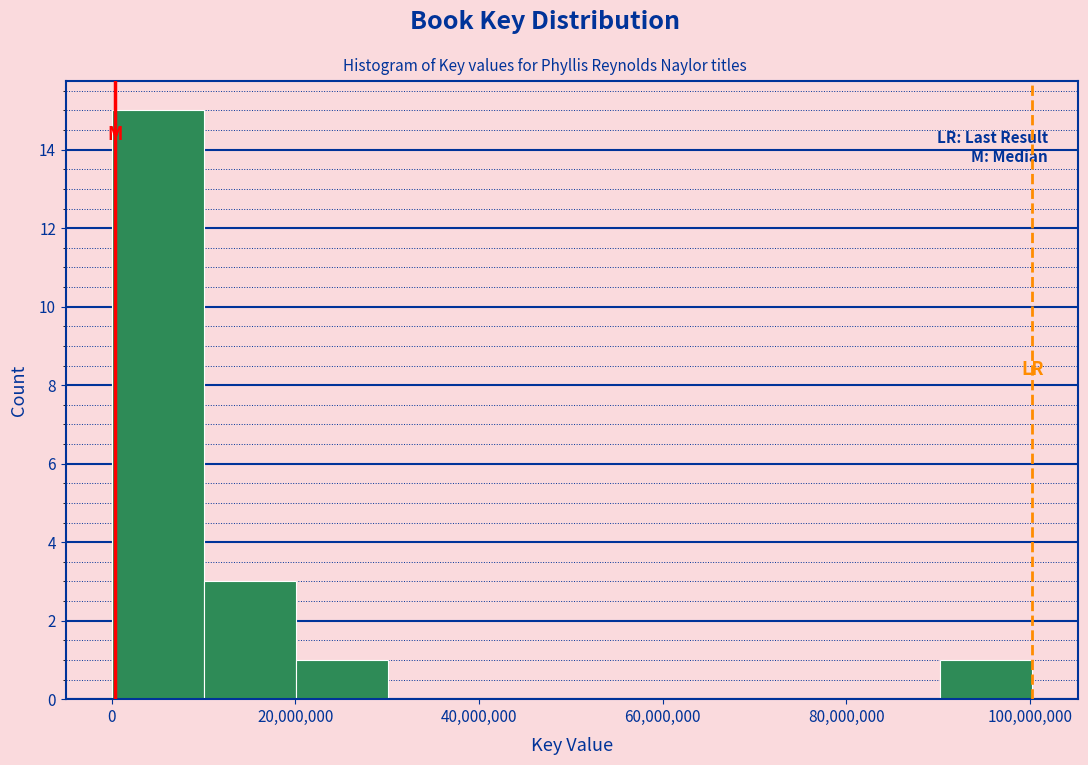

Over which range of the x-axis is the bar tallest?

0 to 10000000